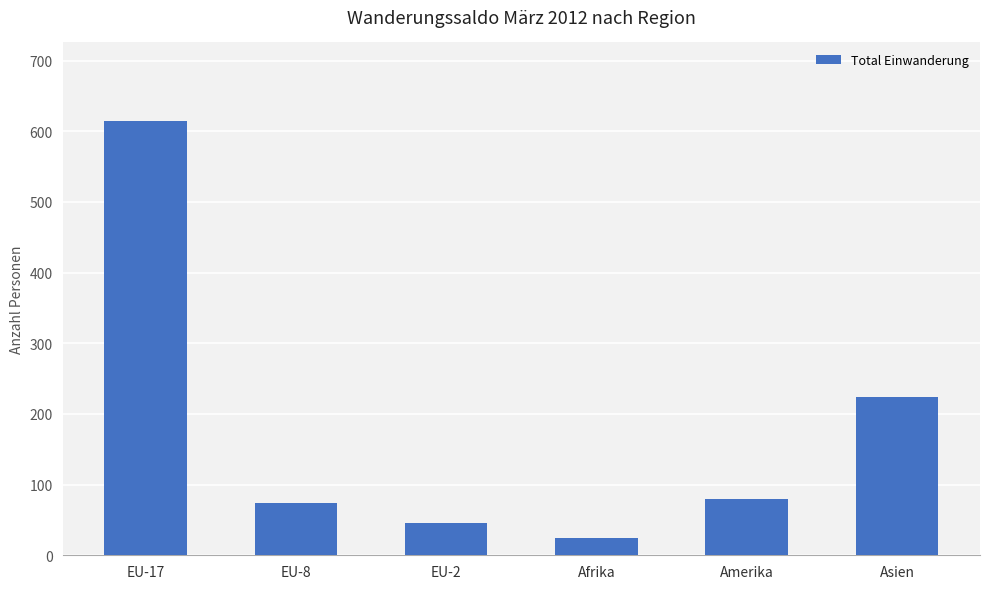

What is the value of the 1st bar from the left?

615